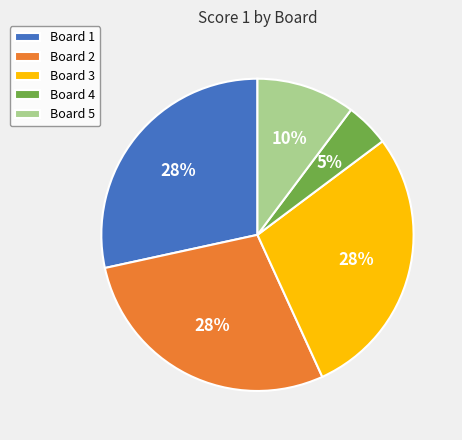

How many slices are in this pie chart?

5